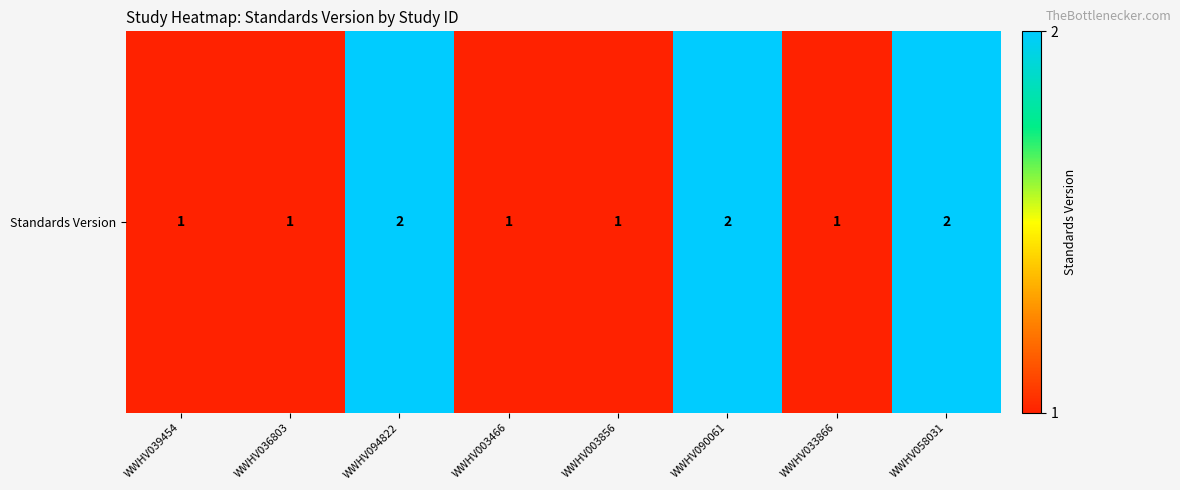

Is it true that the value at WWHV036803 is 1?

True